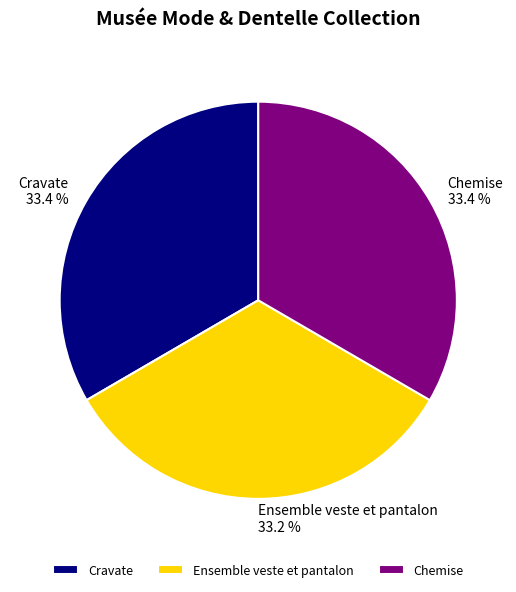

Count the number of slices in the pie.

3